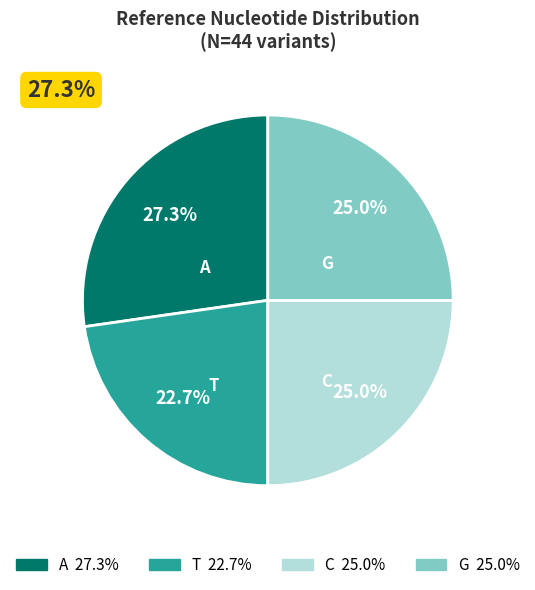

Which slice is the largest?

A